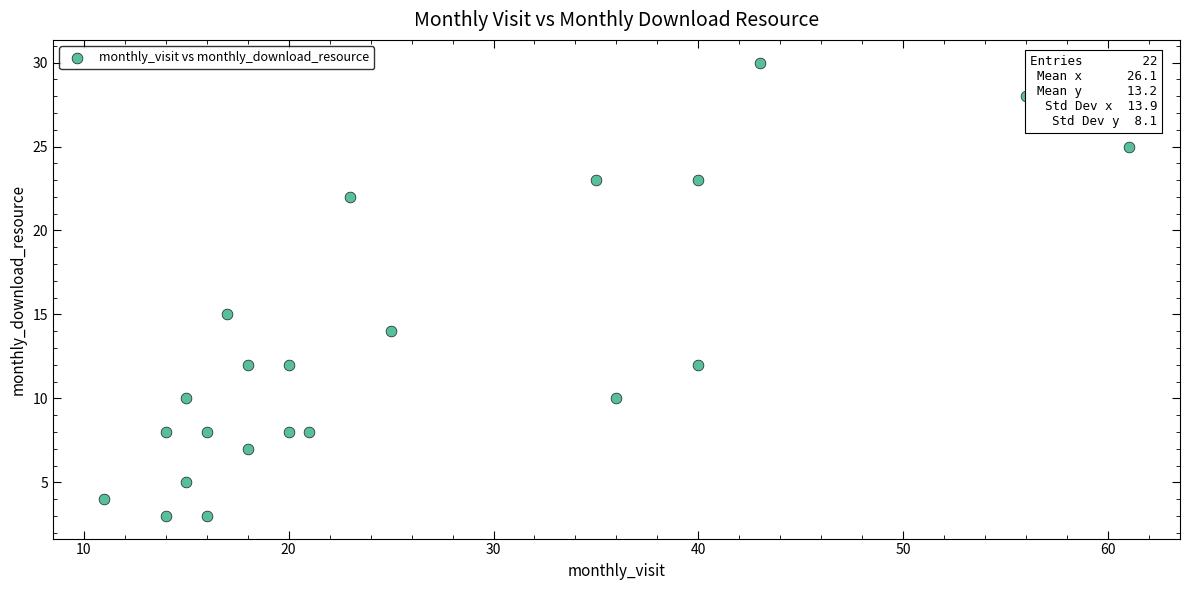

What is the range of Y values (max minus min)?

27